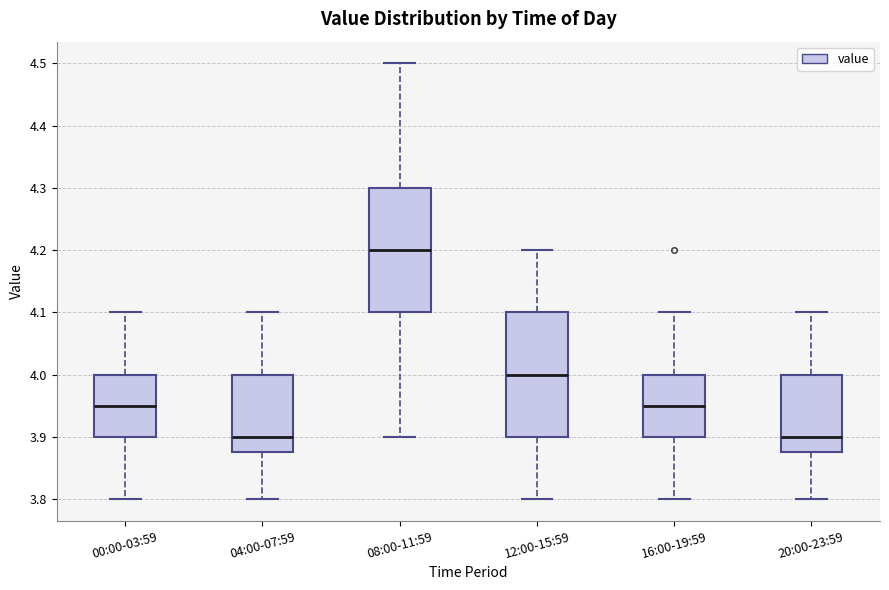

Reading left to right, read every box against the y-axis: the position of its median line, the range the box covers, and the ends of its whiskers. The values are not printed on the chart, so give them approximately, as read against the axis.

00:00-03:59: median 3.95, box 3.90 to 4.00, whiskers 3.80 to 4.10
04:00-07:59: median 3.90, box 3.88 to 4.00, whiskers 3.80 to 4.10
08:00-11:59: median 4.20, box 4.10 to 4.30, whiskers 3.90 to 4.50
12:00-15:59: median 4.00, box 3.90 to 4.10, whiskers 3.80 to 4.20
16:00-19:59: median 3.95, box 3.90 to 4.00, whiskers 3.80 to 4.10
20:00-23:59: median 3.90, box 3.88 to 4.00, whiskers 3.80 to 4.10